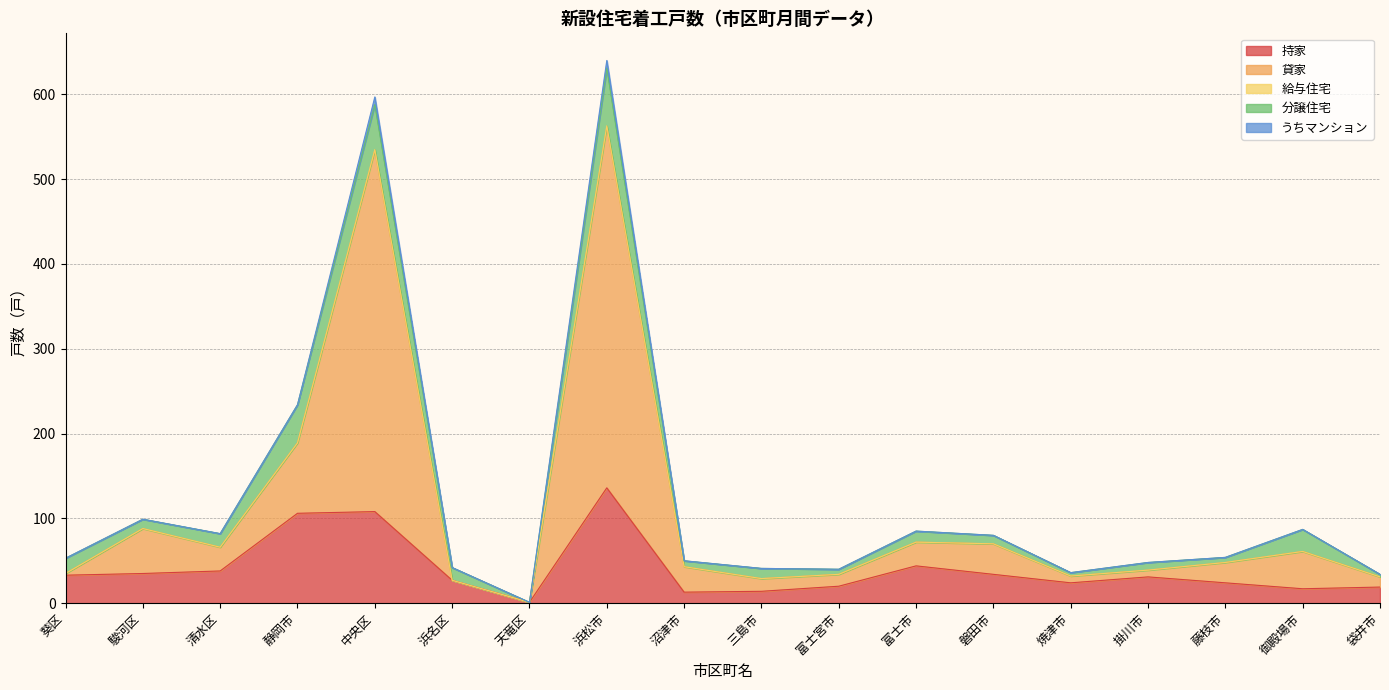

What is the greatest value displayed?

426